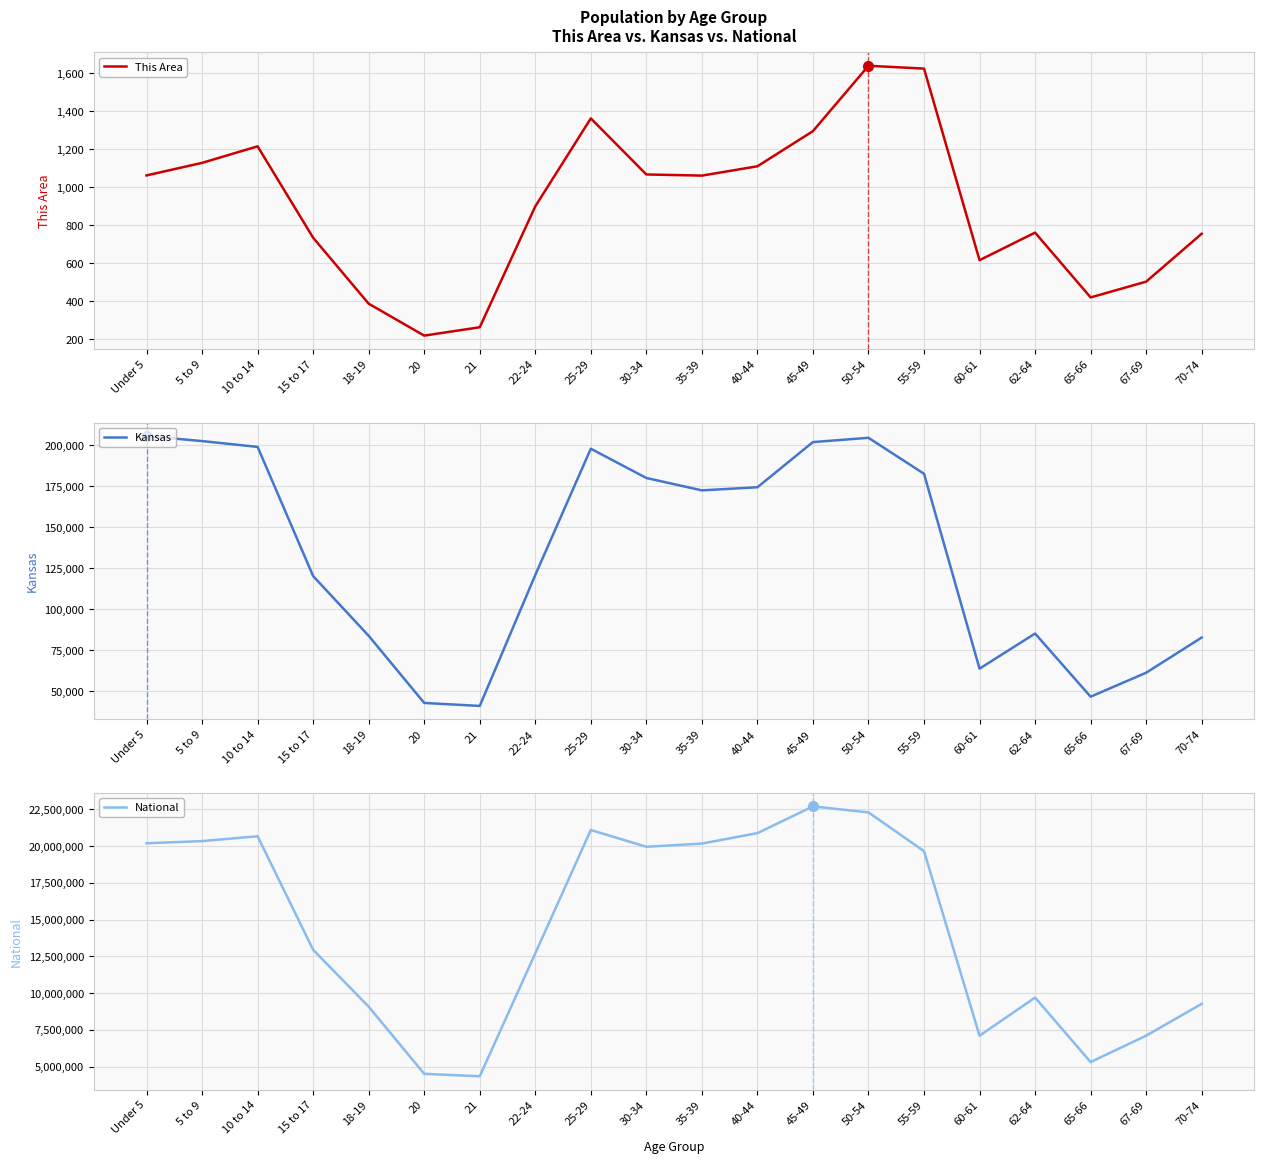

True or false: National has a value of 8724736 at 50-54.

False